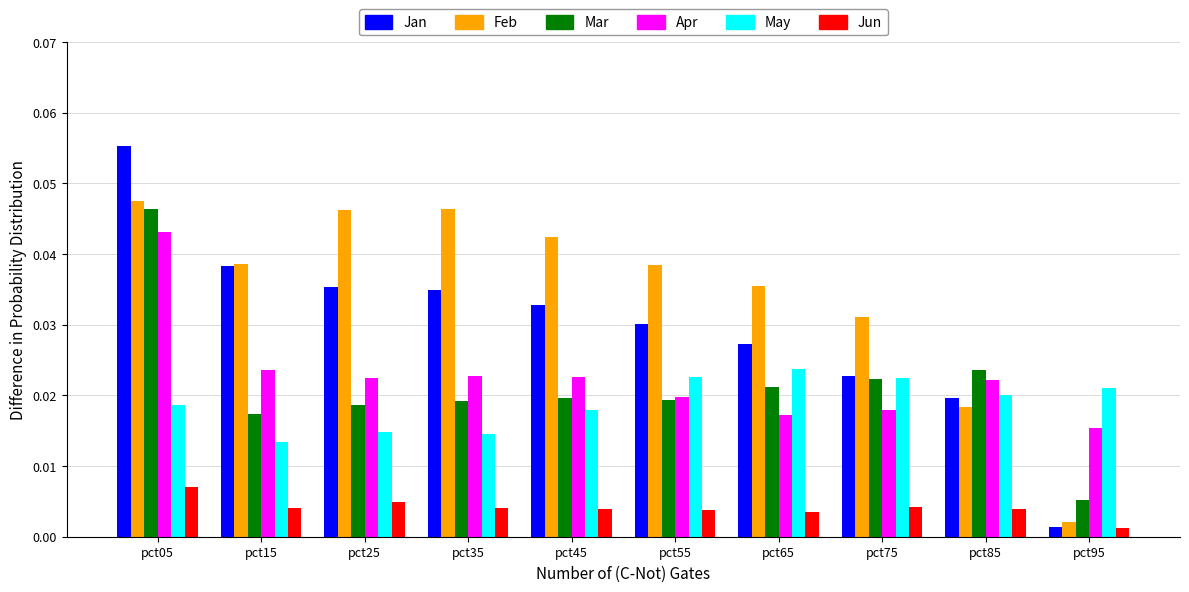

The value of Jan at pct05 is 0.0. True or false?

False